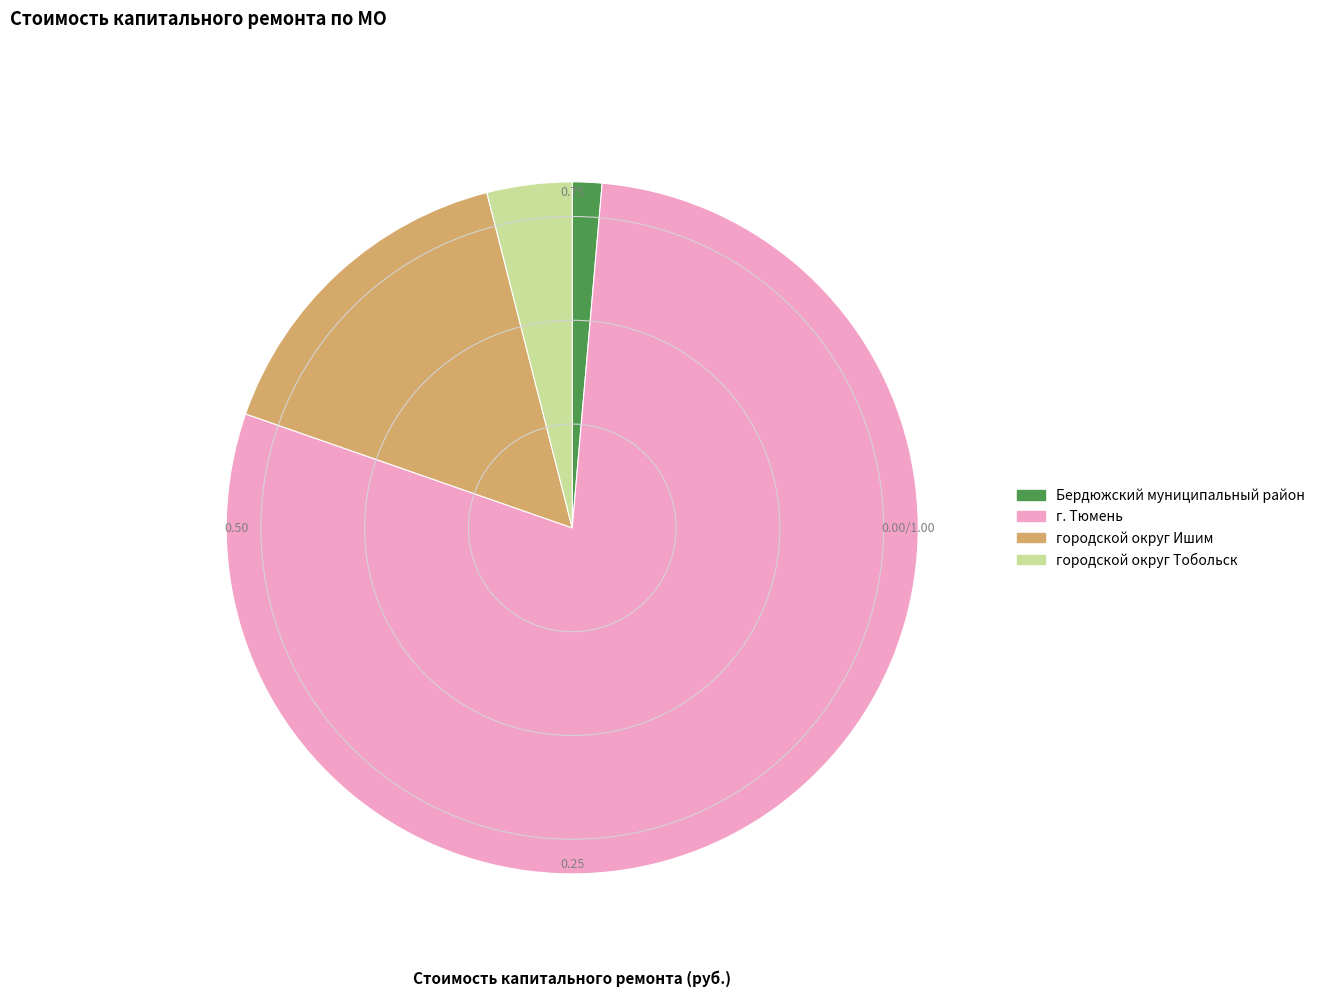

Is there a majority slice in this chart?

Yes